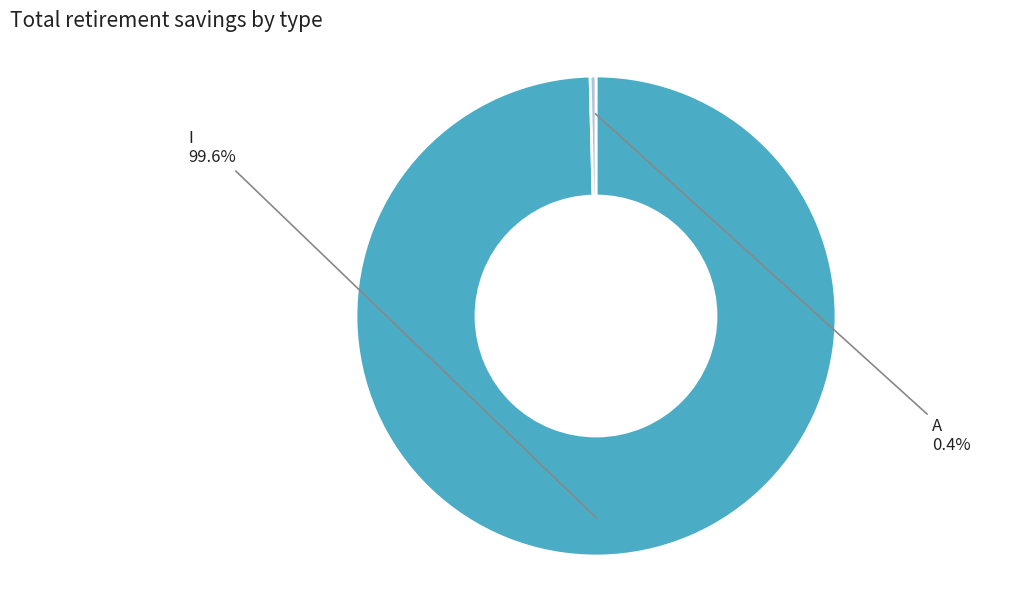

What is the total percentage of A and I?

100.0%